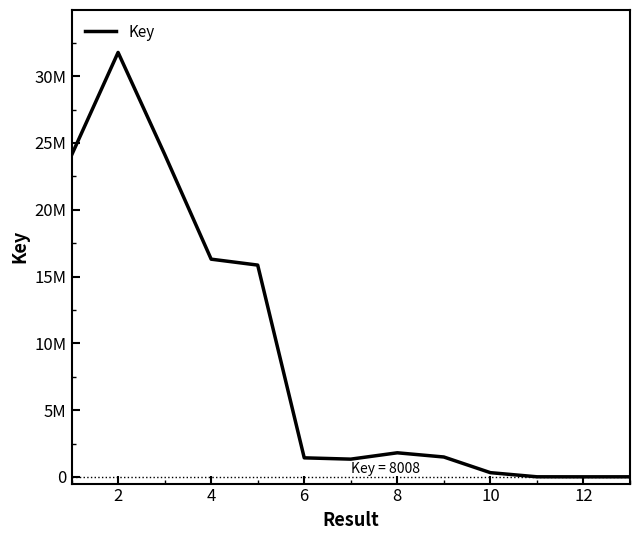

Which category has the highest value across all series?

2